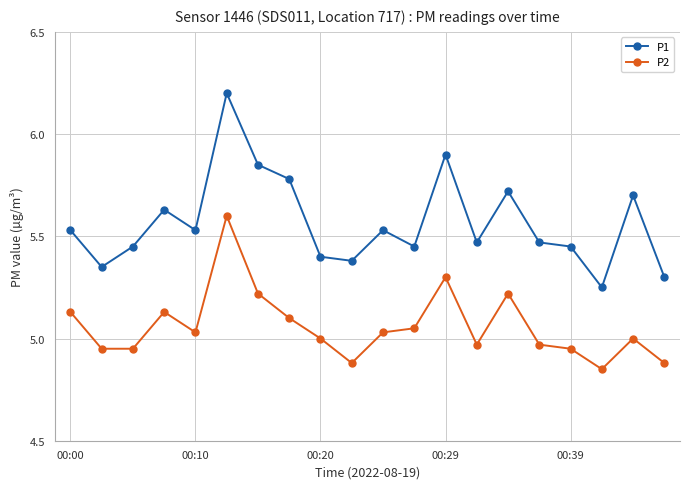

Rank the series by their maximum value, from lowest to highest.

P2, P1